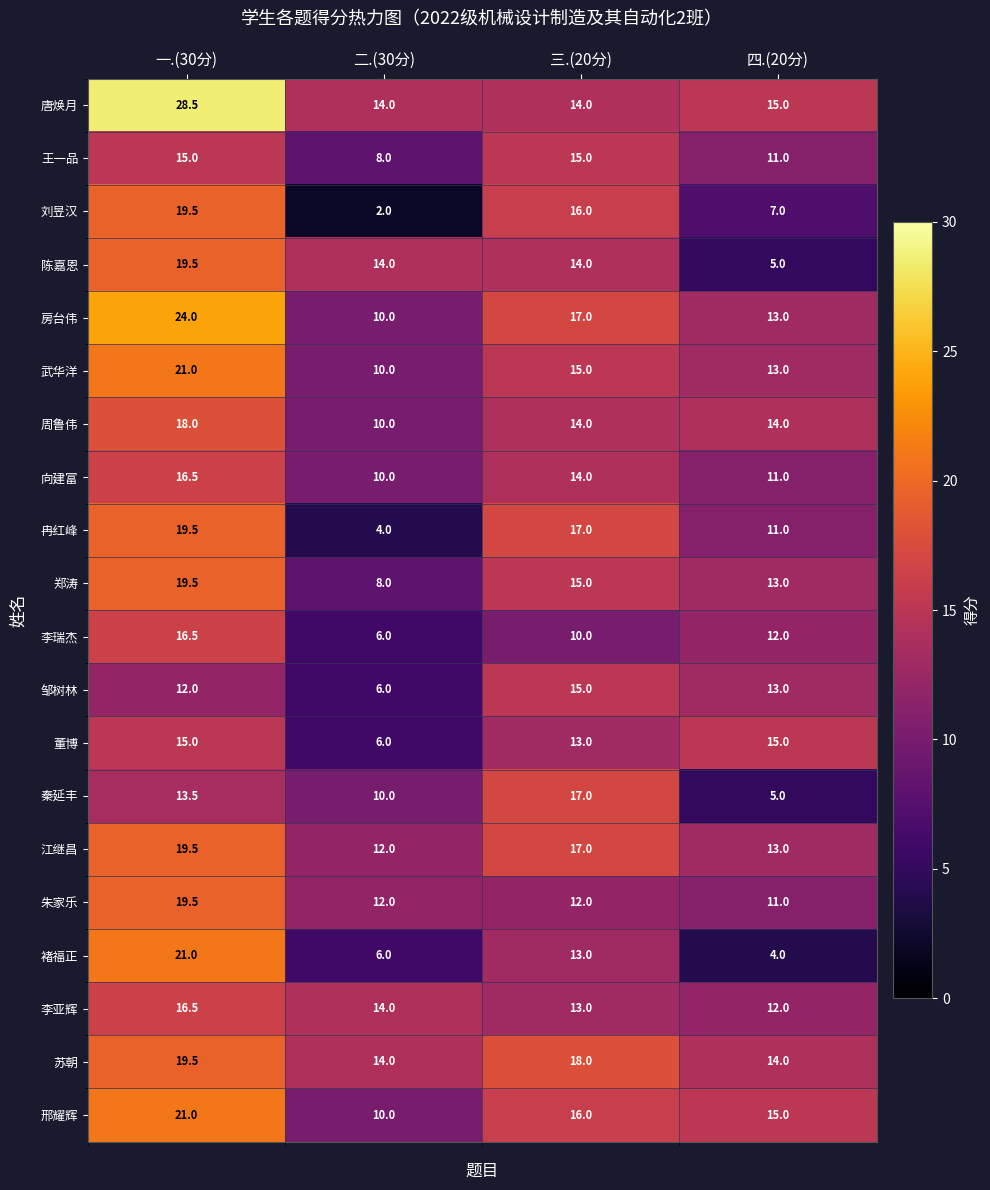

At which category is the sum across all series the highest?

一.(30分)